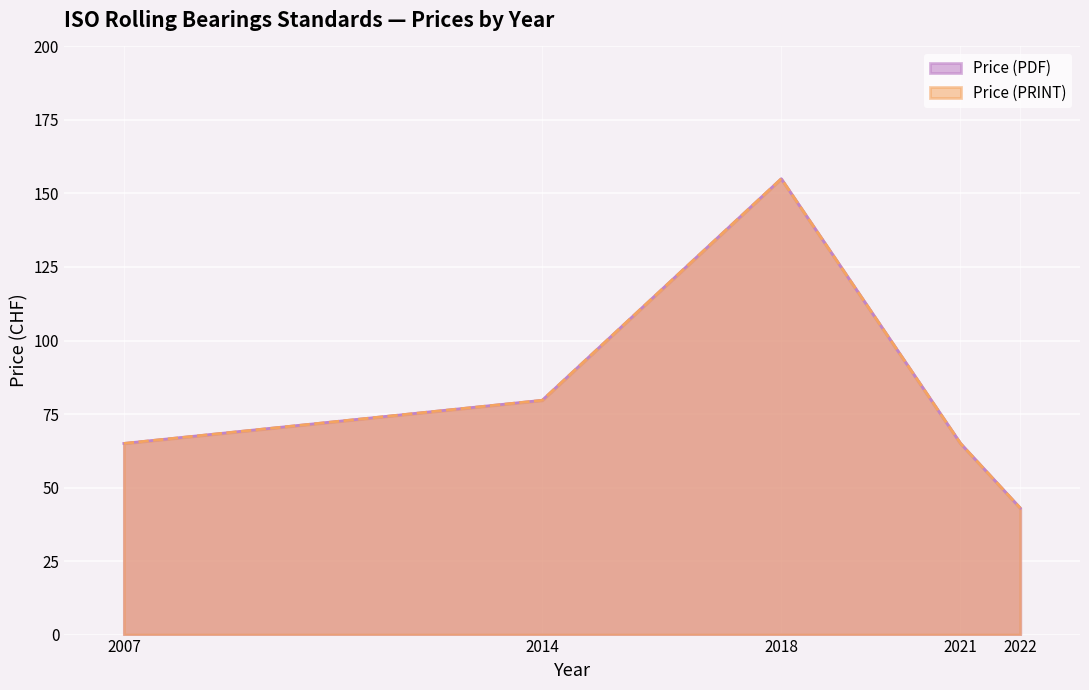

Does the chart display data point markers on the line(s)?

No